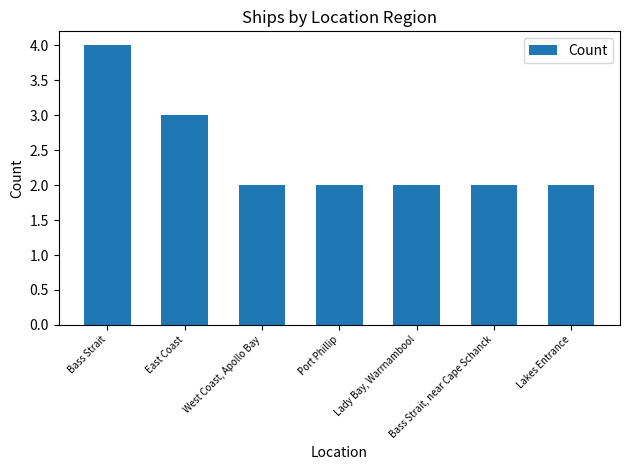

The chart shows a value of 2 at Port Phillip. True or false?

True